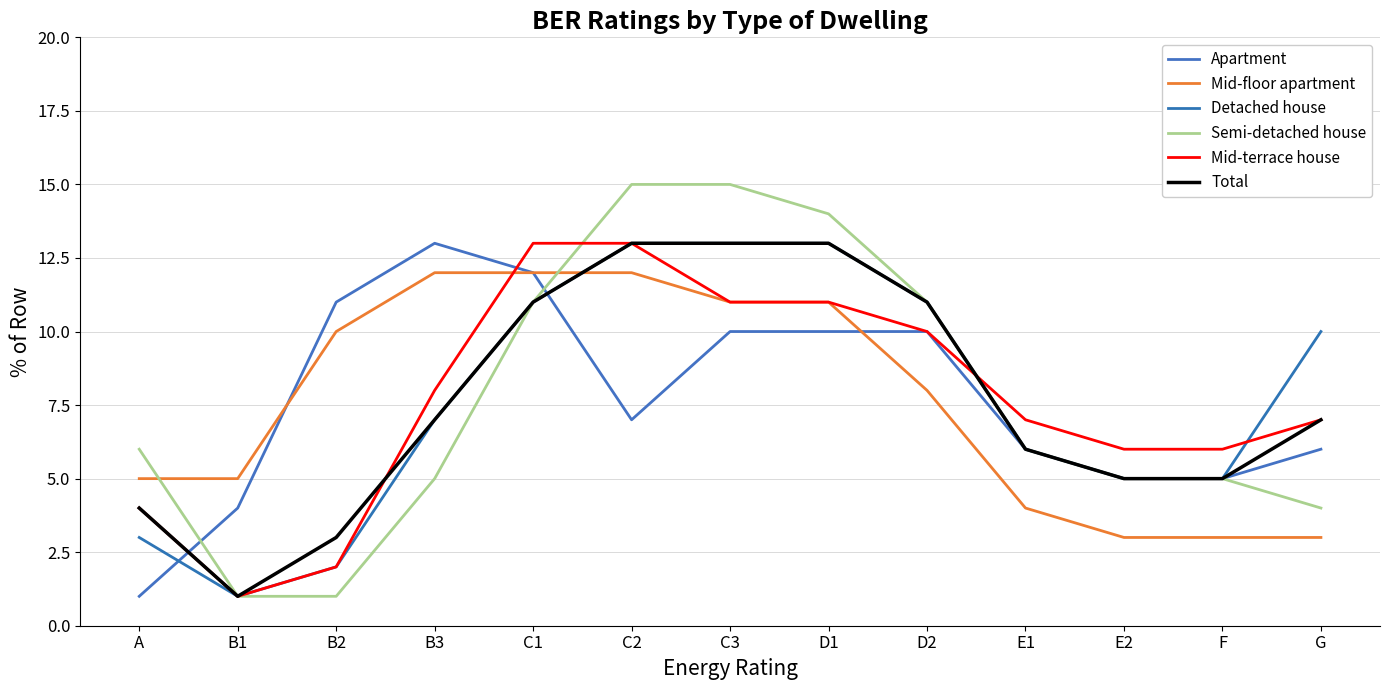

What is the minimum value for Apartment?

1